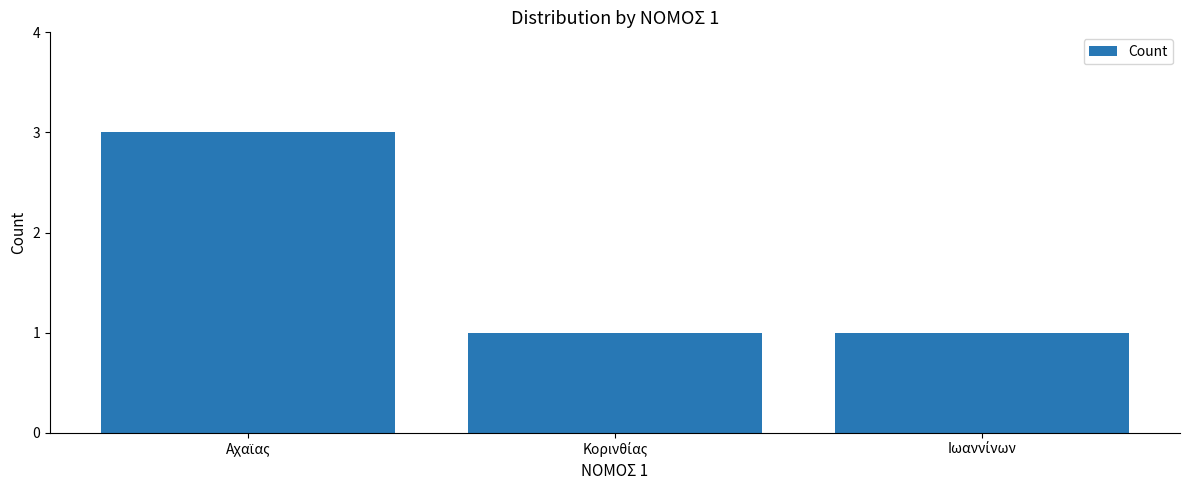

What is the sum of all values?

5